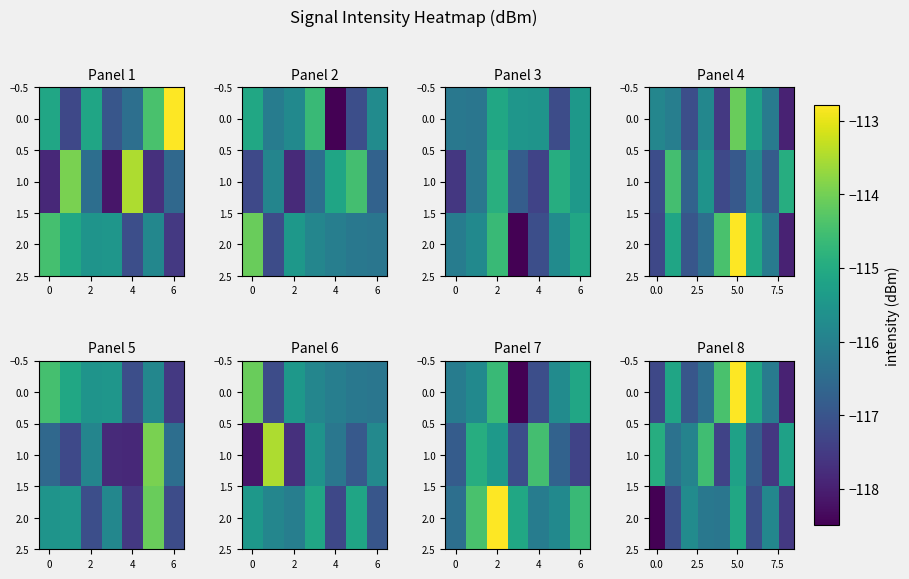

List the series in order of their peak value, highest first.

0.0, 1.0, 2.0